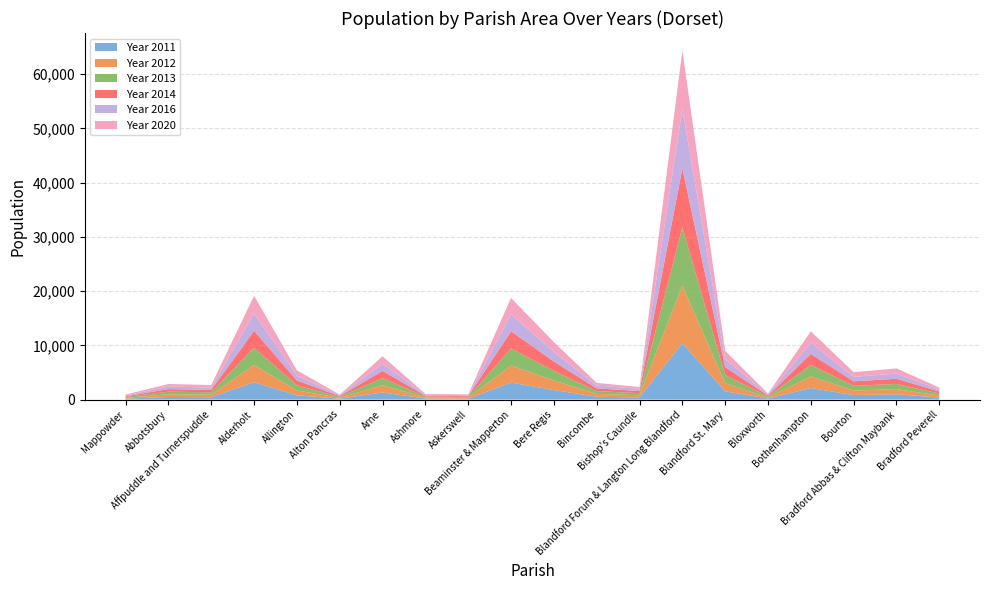

Reading left to right, transcribe all the data shown in this chart.

Year 2011: 166	484	437	3184	775	173	1308	191	154	3131	1757	518	403	10382	1518	198	2132	831	982	373
Year 2012: 147	490	451	3190	903	161	1327	186	158	3146	1763	522	390	10660	1501	186	2136	841	944	370
Year 2013: 155	482	456	3166	943	157	1339	180	161	3155	1762	514	393	10730	1496	185	2104	859	954	377
Year 2014: 142	471	443	3154	903	151	1318	167	151	3158	1750	511	385	10866	1472	179	2051	833	956	365
Year 2016: 144	479	432	3192	915	143	1313	169	161	3114	1775	527	404	10927	1493	173	2042	834	947	372
Year 2020: 169	468	458	3262	953	133	1378	159	167	3046	1799	484	341	10824	1496	188	2128	852	961	364